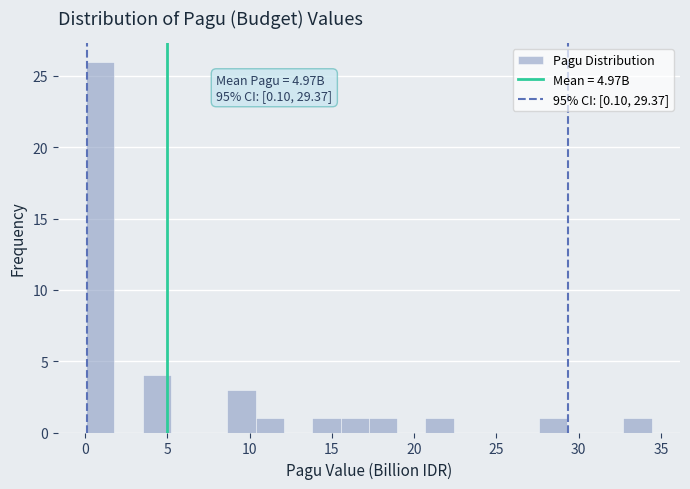

Around what value on the x-axis is the tallest bar? Give the approximate position of its centre, as read against the axis.

1.0